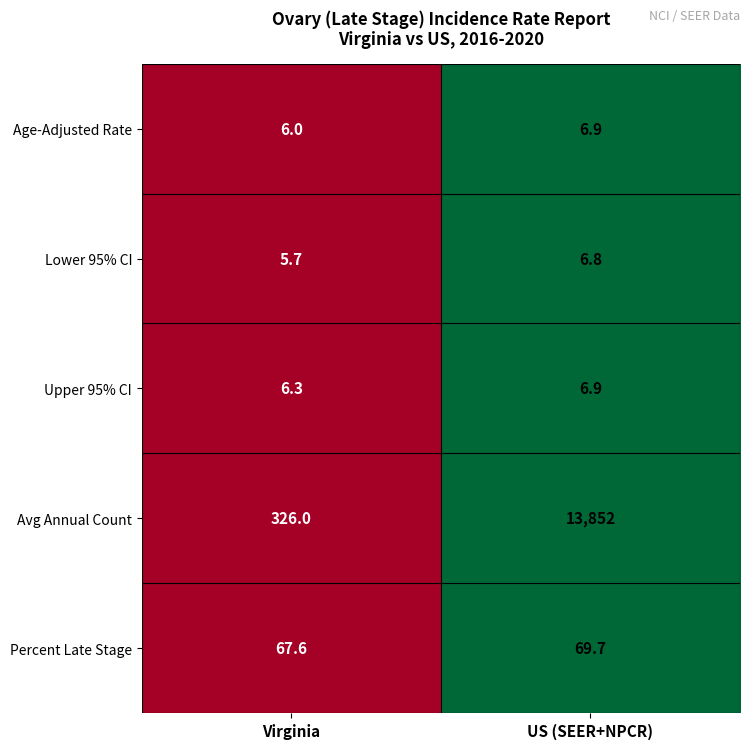

At which category is the sum across all series the highest?

US (SEER+NPCR)